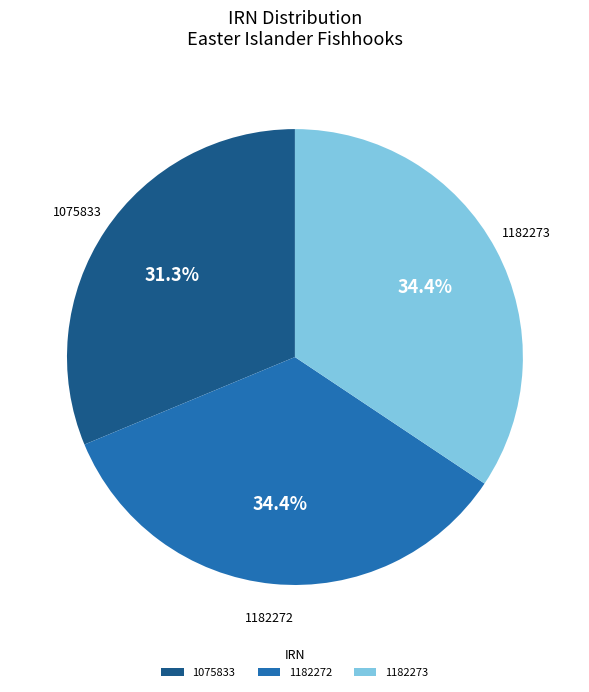

Does 1182272 account for over 50% of the chart?

No